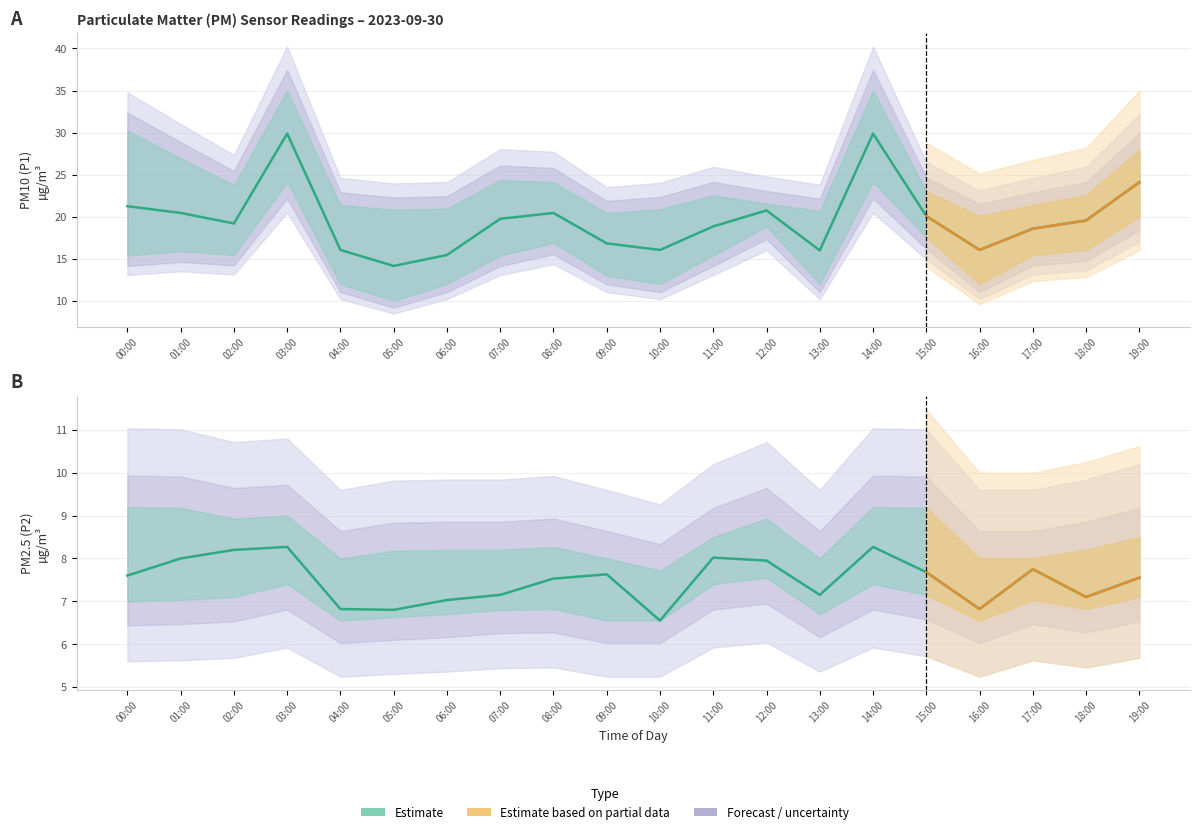

How many values in the P1 (PM10) Estimate series are below 19?

9